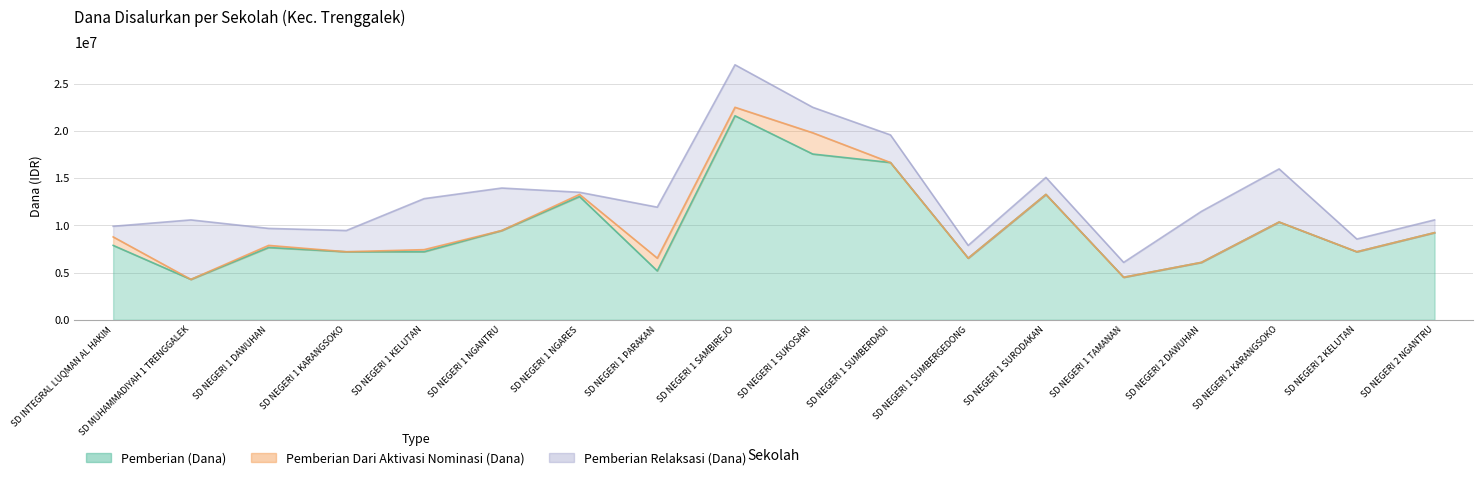

What is the sum of all Pemberian Relaksasi (Dana) values?

55575000